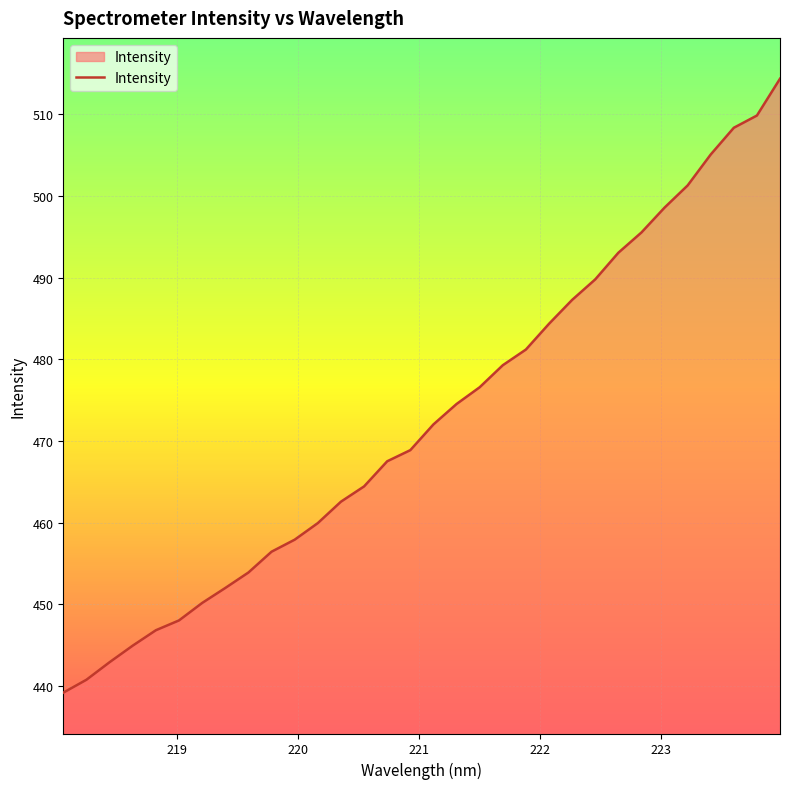

What is the difference between the maximum and minimum values?

75.2